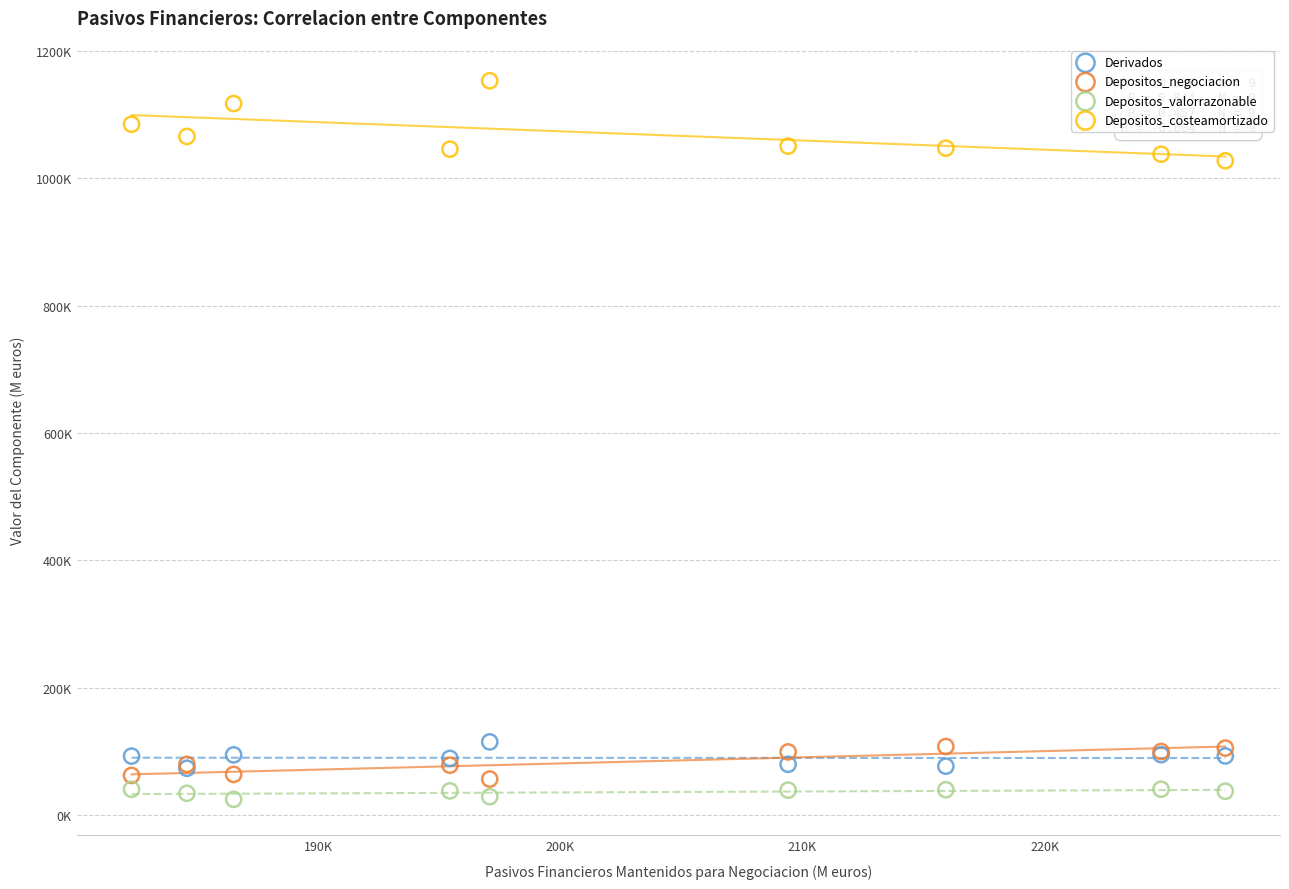

What are all the series names shown in the legend?

Derivados, Depositos_negociacion, Depositos_valorrazonable, Depositos_costeamortizado